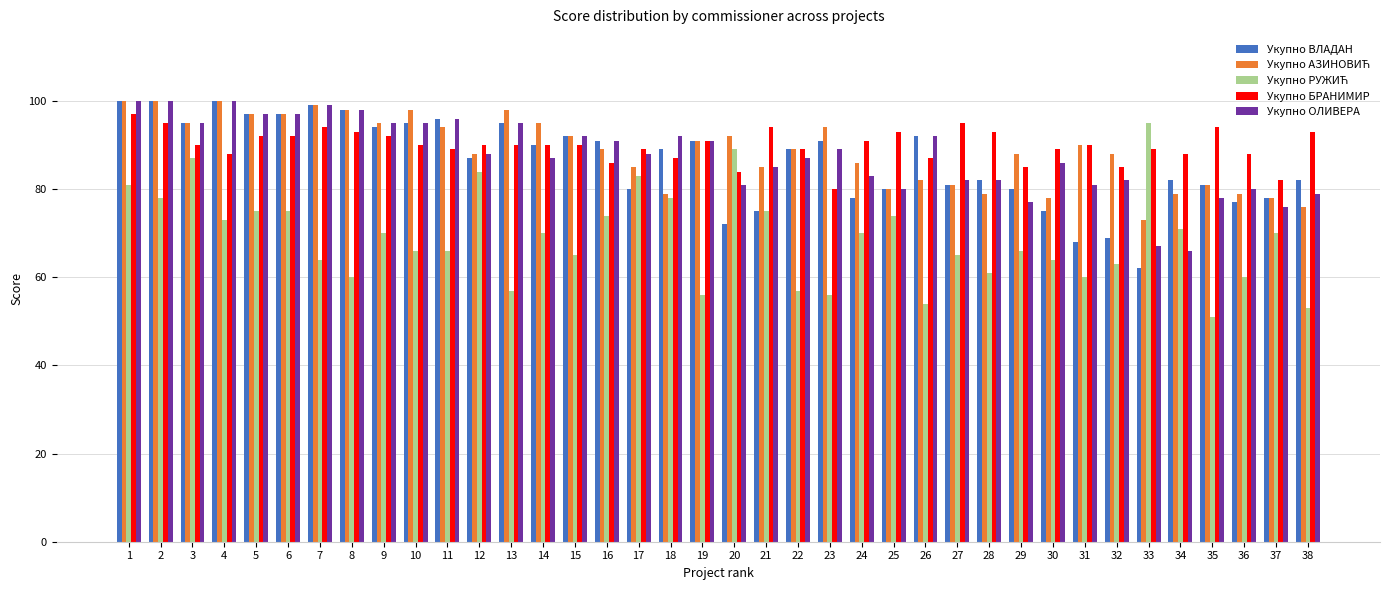

At which label does Укупно БРАНИМИР reach its peak?

1